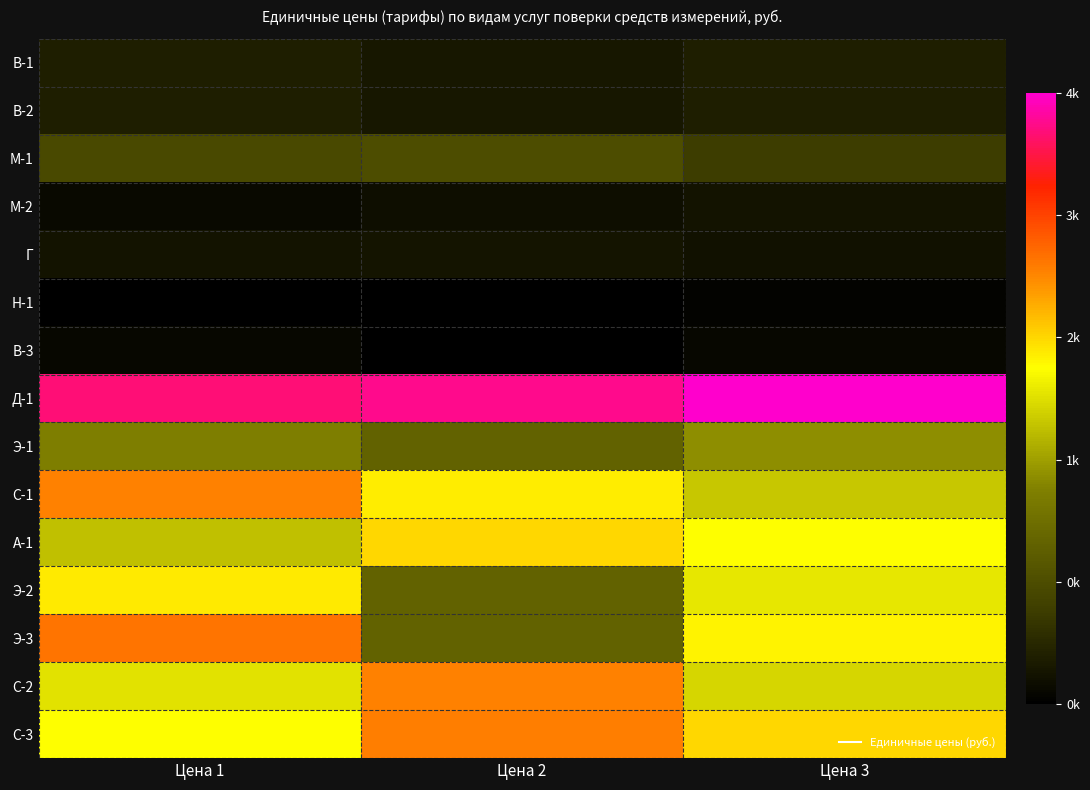

Which series changed the most between Цена 2 and Цена 3?

Э-3